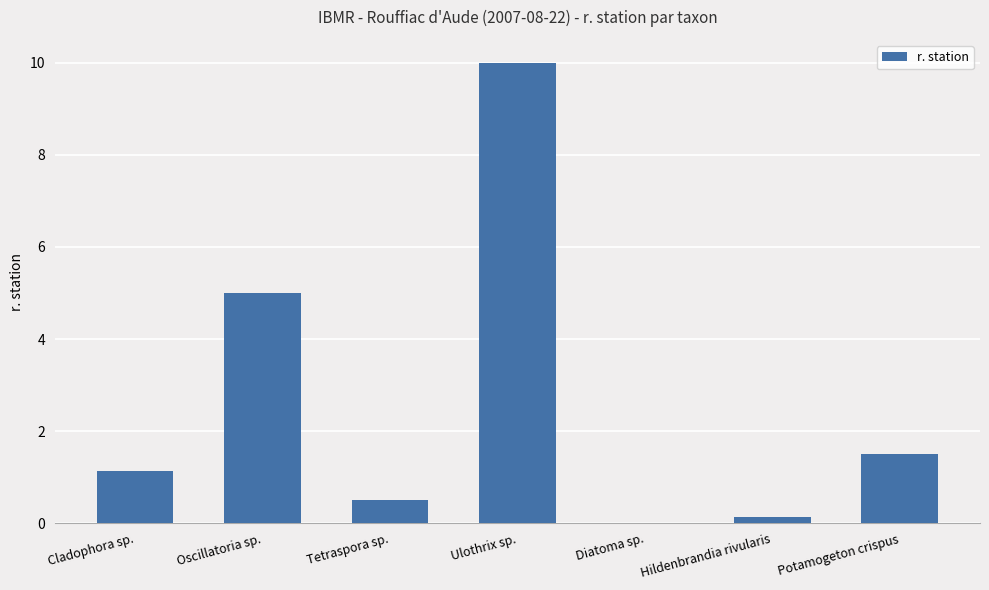

What is the sum of all values?

18.3